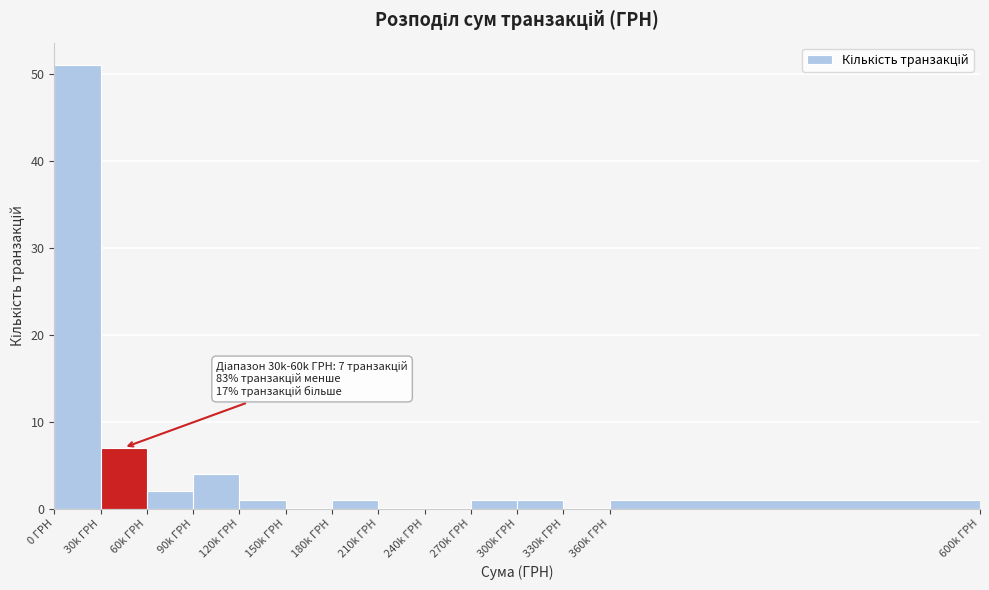

Reading left to right, transcribe all the data shown in this chart.

0 ГРН=51	30k ГРН=7	60k ГРН=2	90k ГРН=4	120k ГРН=1	150k ГРН=0	180k ГРН=1	210k ГРН=0	240k ГРН=0	270k ГРН=1	300k ГРН=1	330k ГРН=0	360k ГРН=1